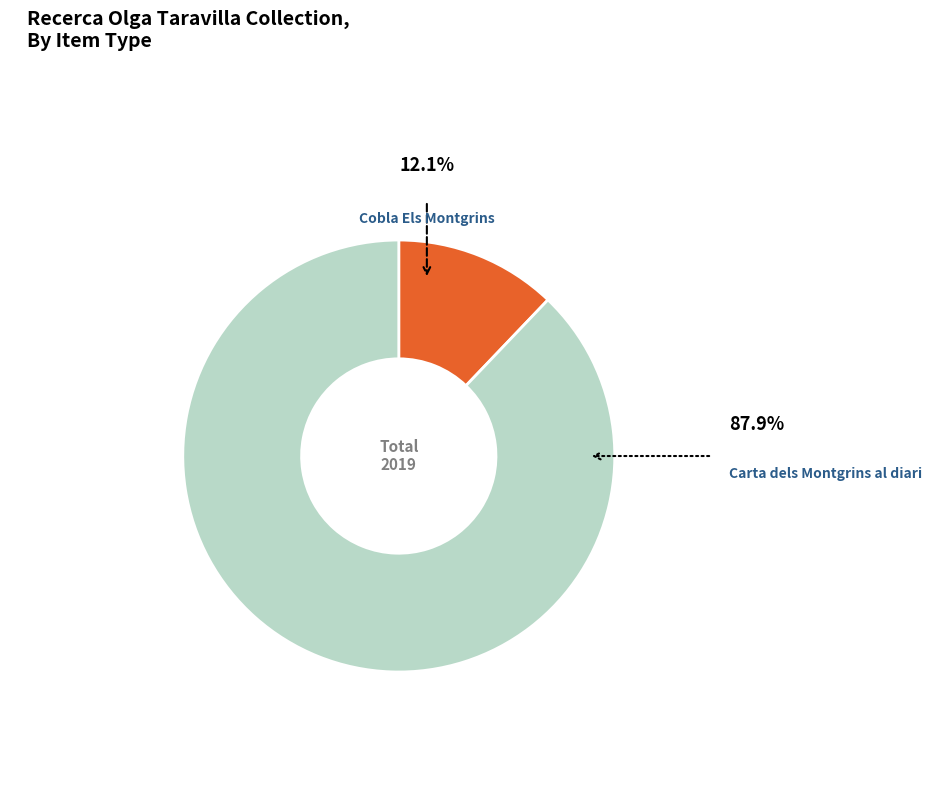

Is there any slice that represents more than half of the pie?

Yes